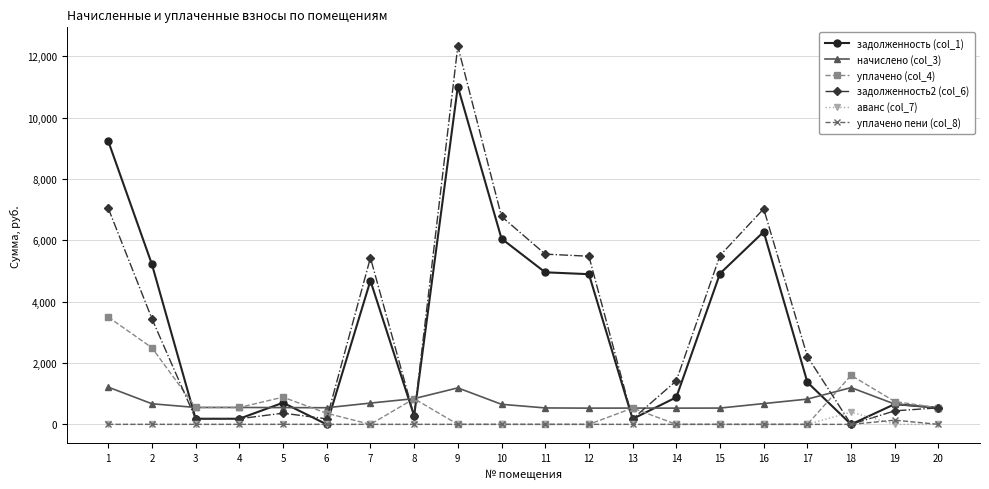

What is the value of the уплачено (col_4) point at the 18th from the left?

1598.7